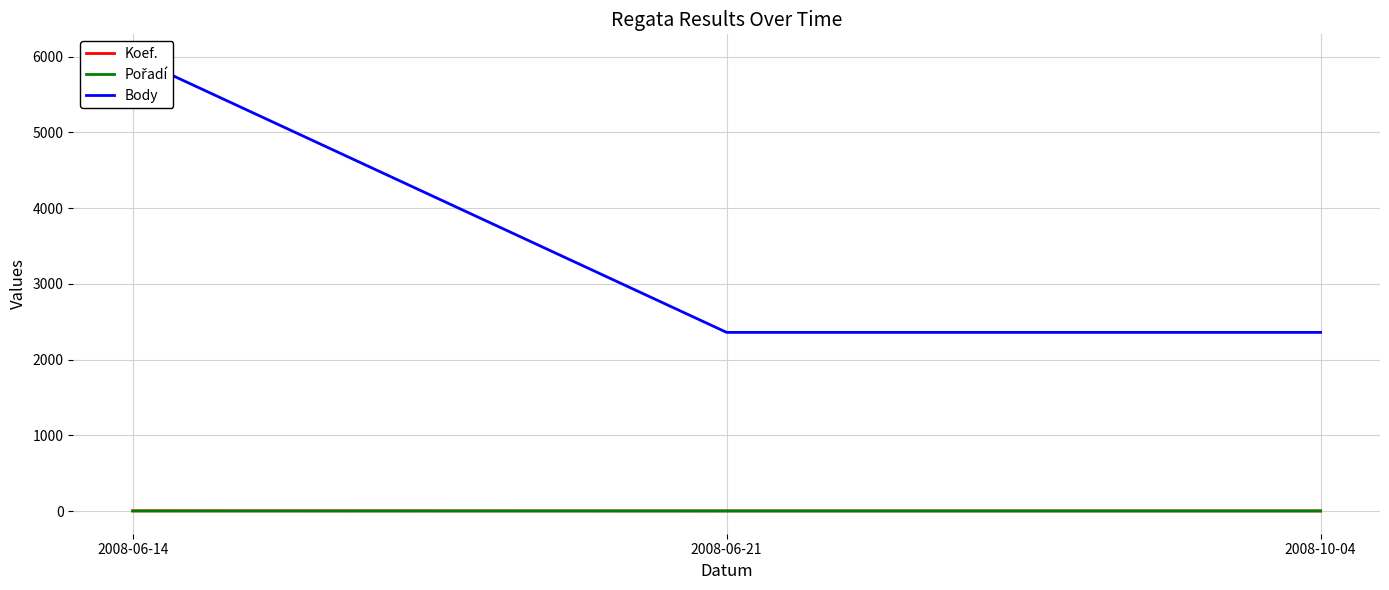

What is the label of the 3rd point from the right?

2008-06-14